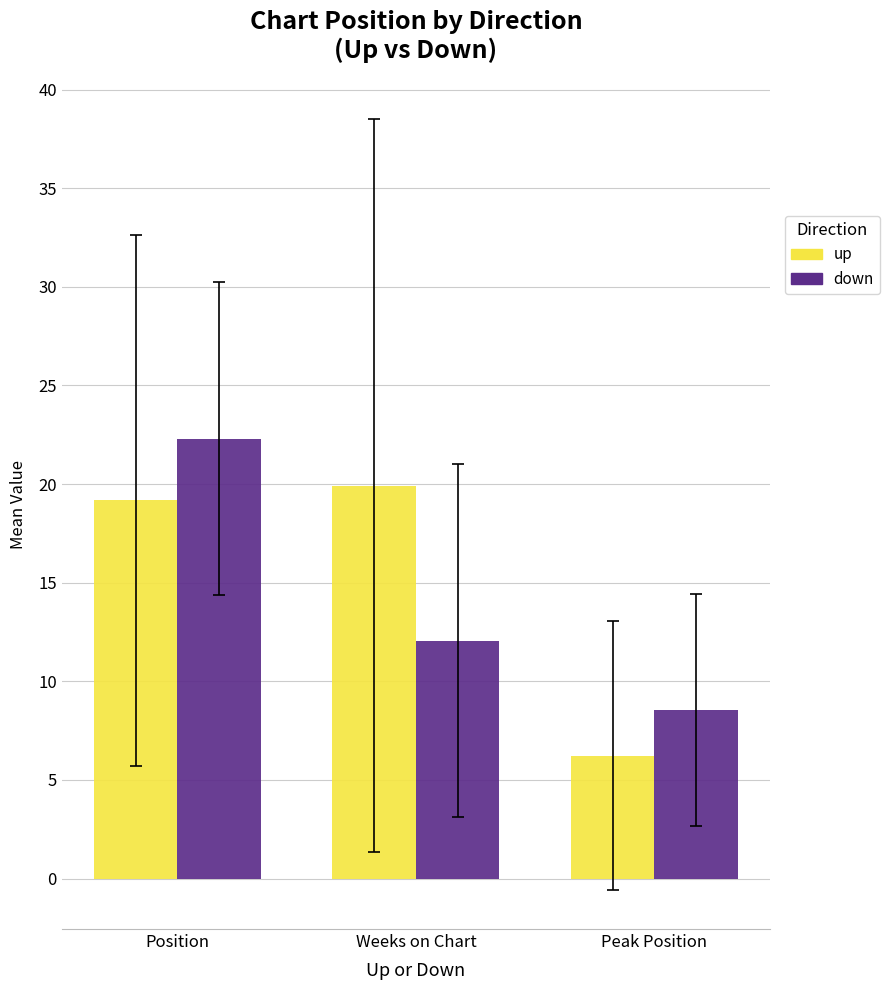

What is the difference between the highest and lowest values at Position?

3.1